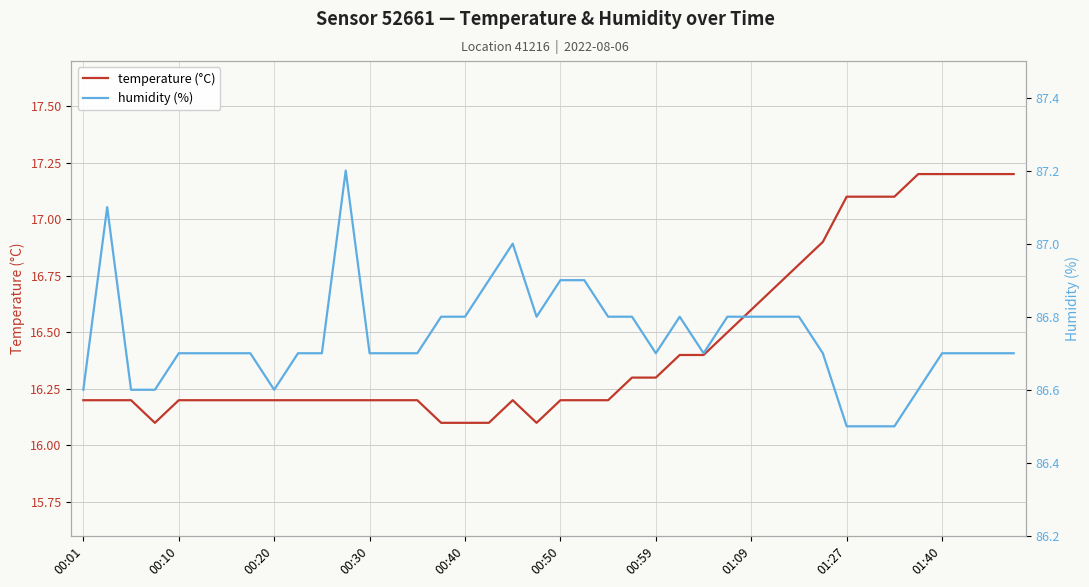

True or false: temperature (°C) has more than 2 points higher than both neighbors.

False